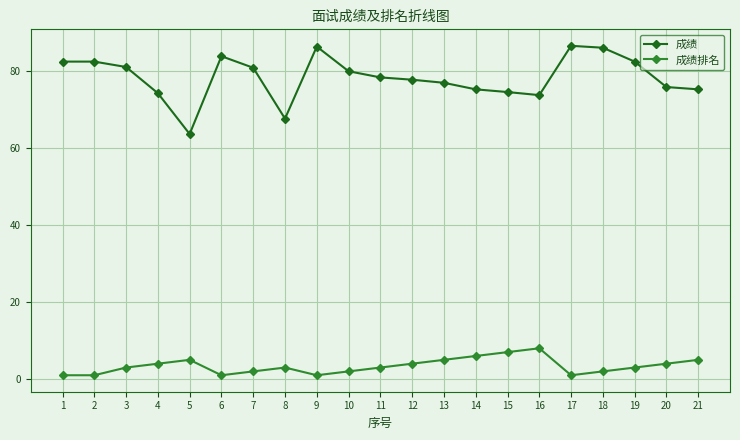

What is the sum of all 成绩 values?

1644.2